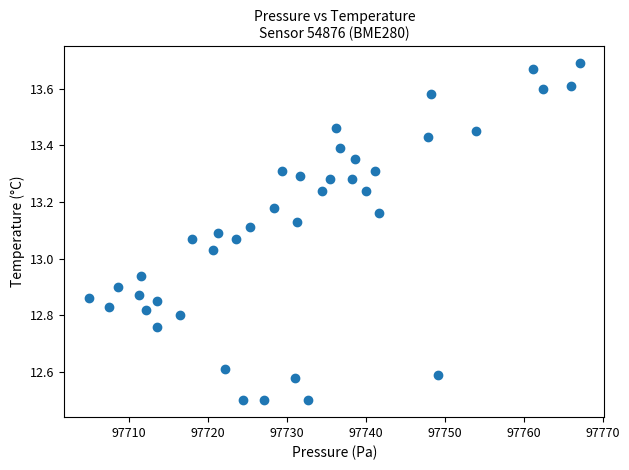

What is the range of Y values (max minus min)?

1.2